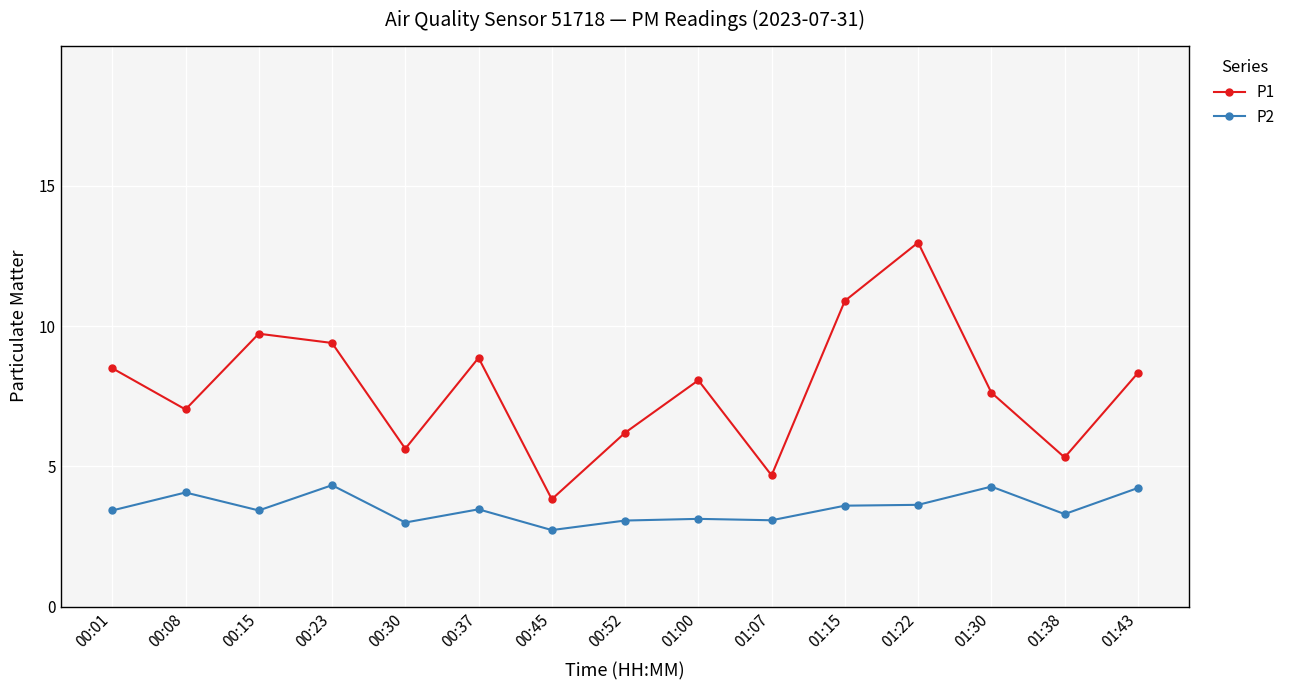

At which label does P1 first exceed 8?

00:01